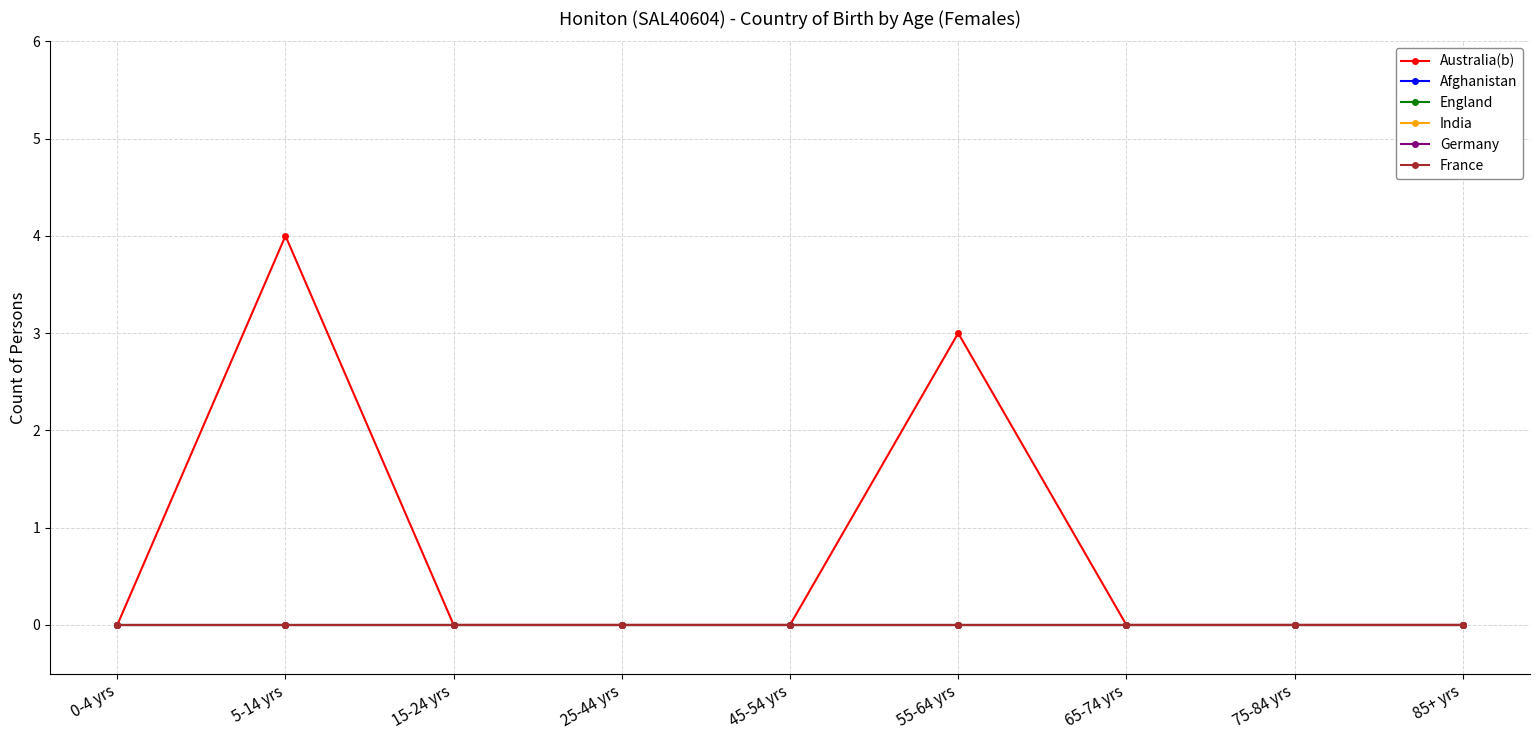

The value of France at 45-54 yrs is 0. True or false?

True